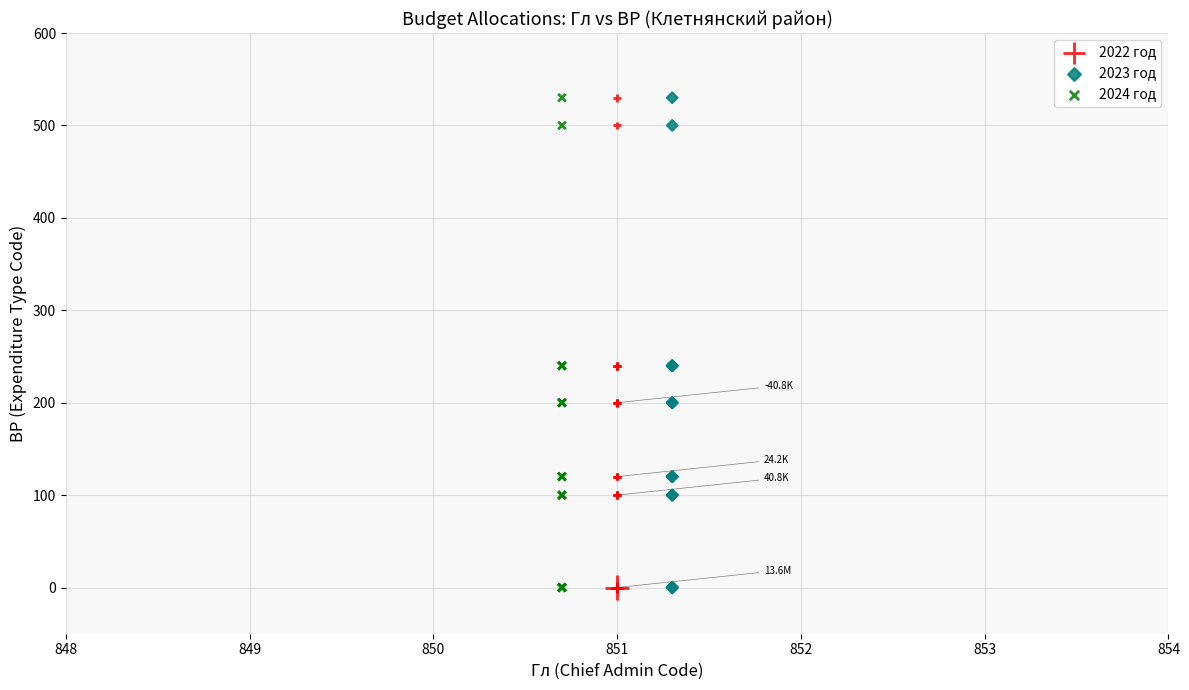

What are all the series names shown in the legend?

2022 год, 2023 год, 2024 год